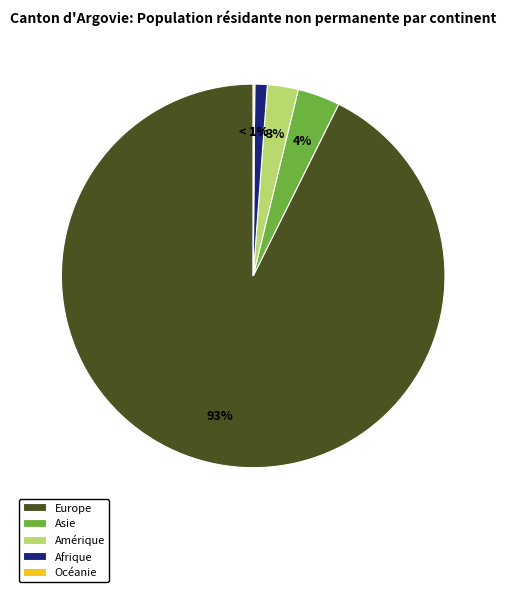

To the nearest percent, what percentage of the pie is Europe?

93%